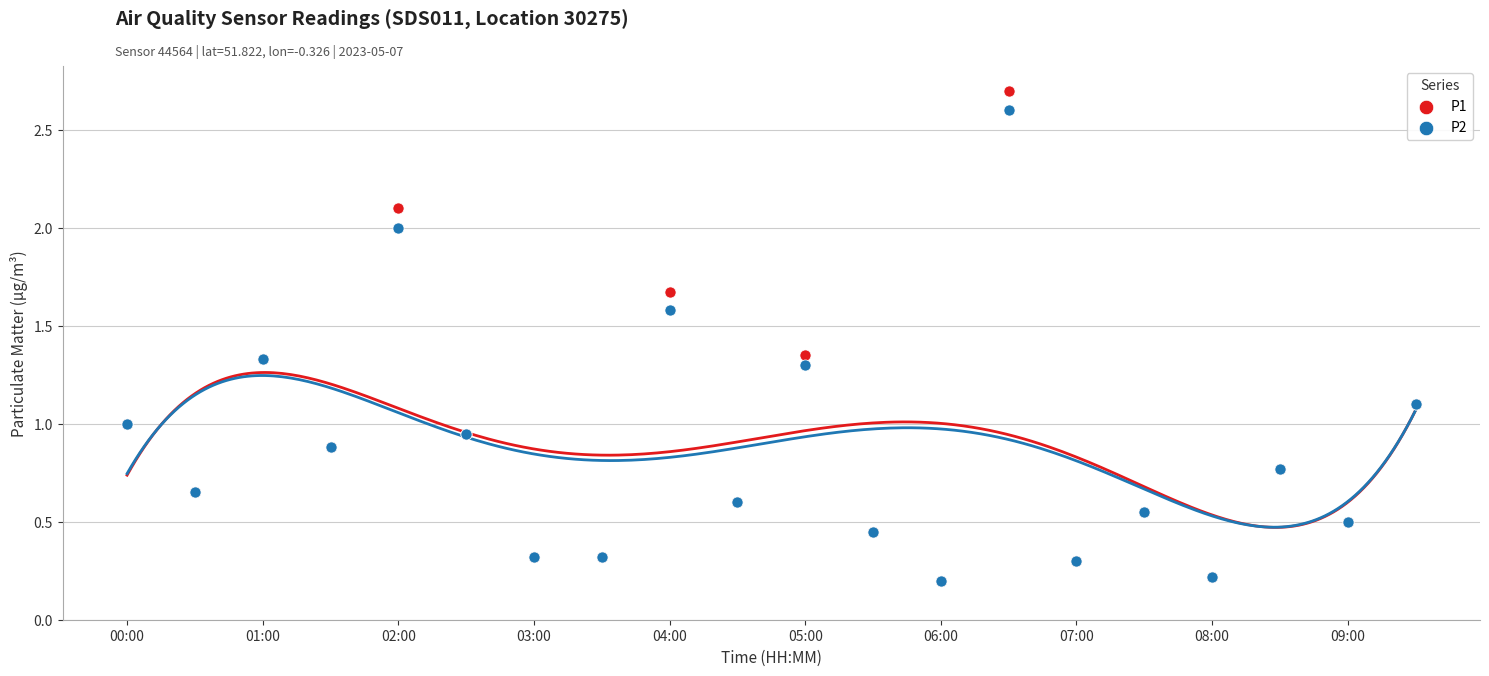

Which series has the widest spread of Y values?

P1